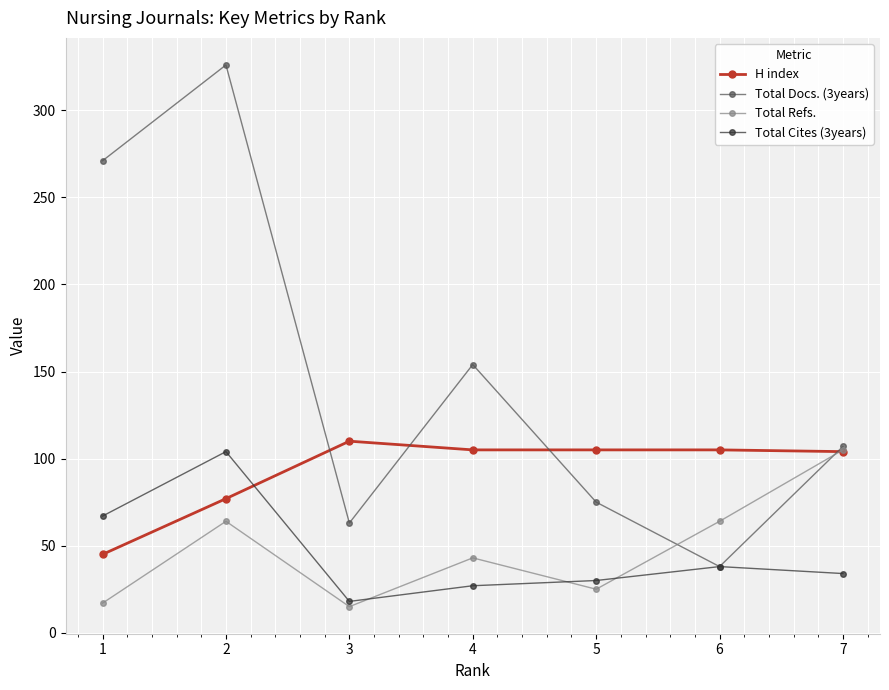

Between which two adjacent categories do Total Cites (3years) and H index first intersect?

2 and 3